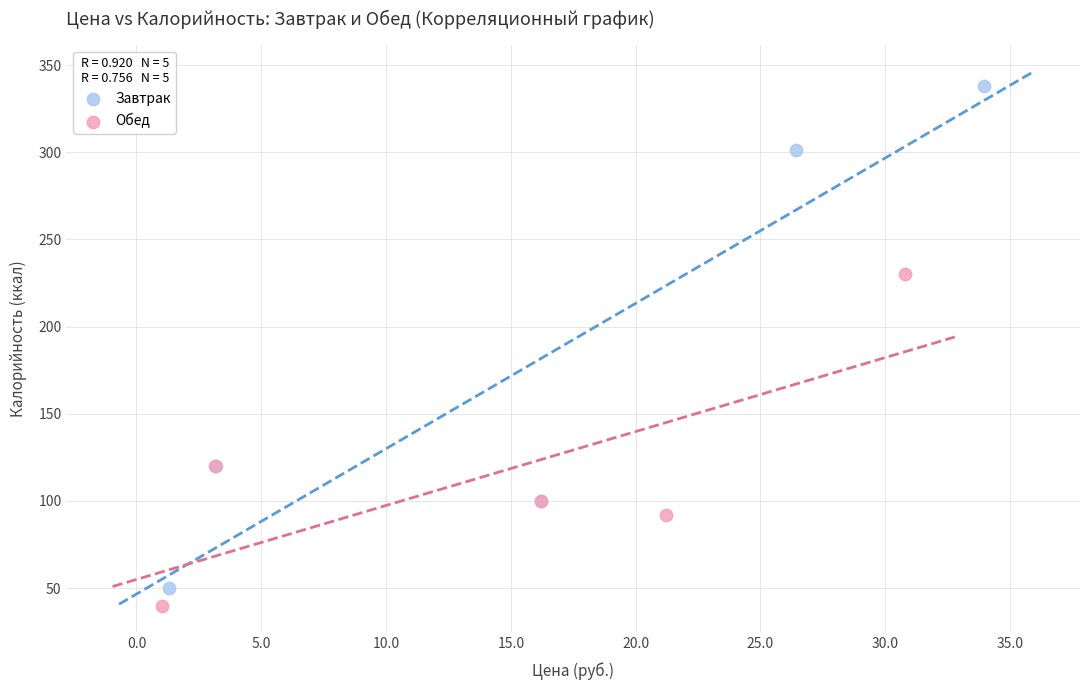

Which series has the widest spread of Y values?

Завтрак